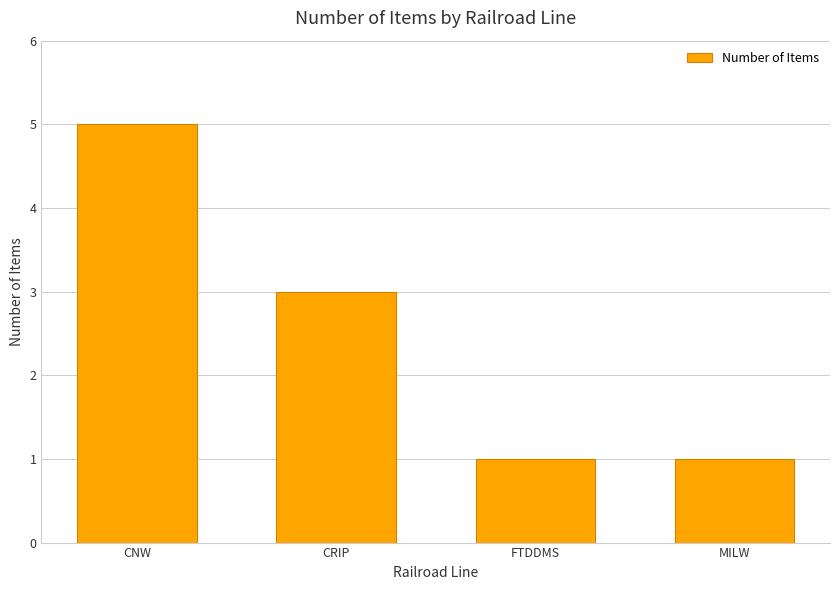

What position from the left is FTDDMS?

3